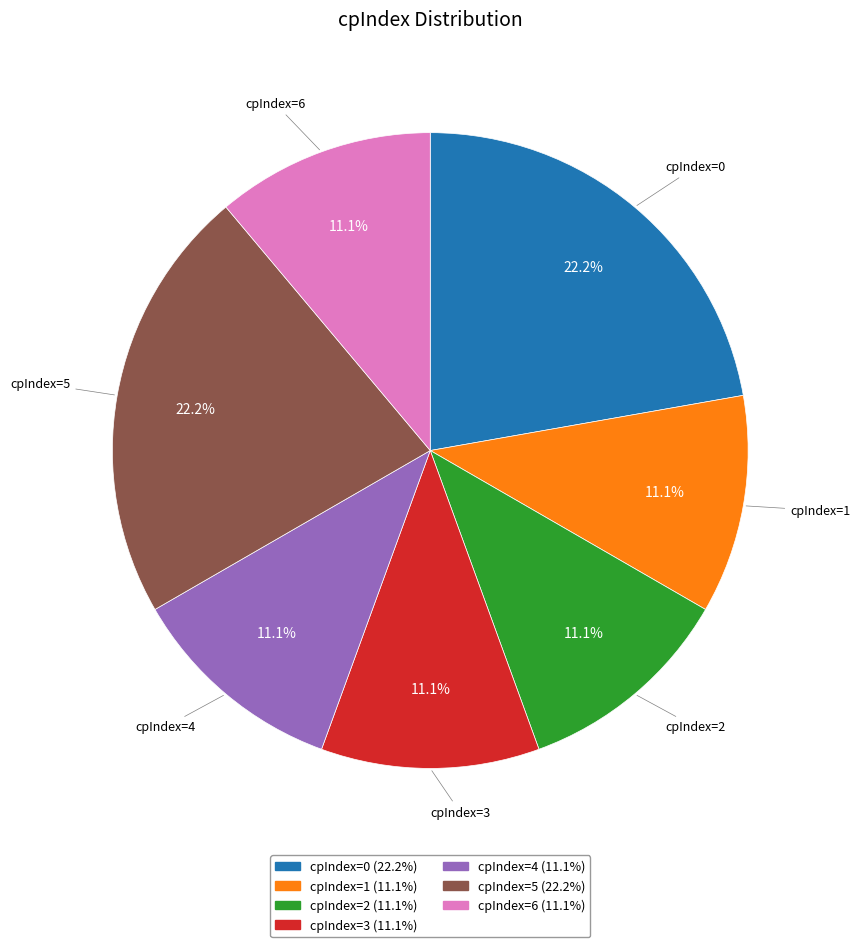

Is there a majority slice in this chart?

No